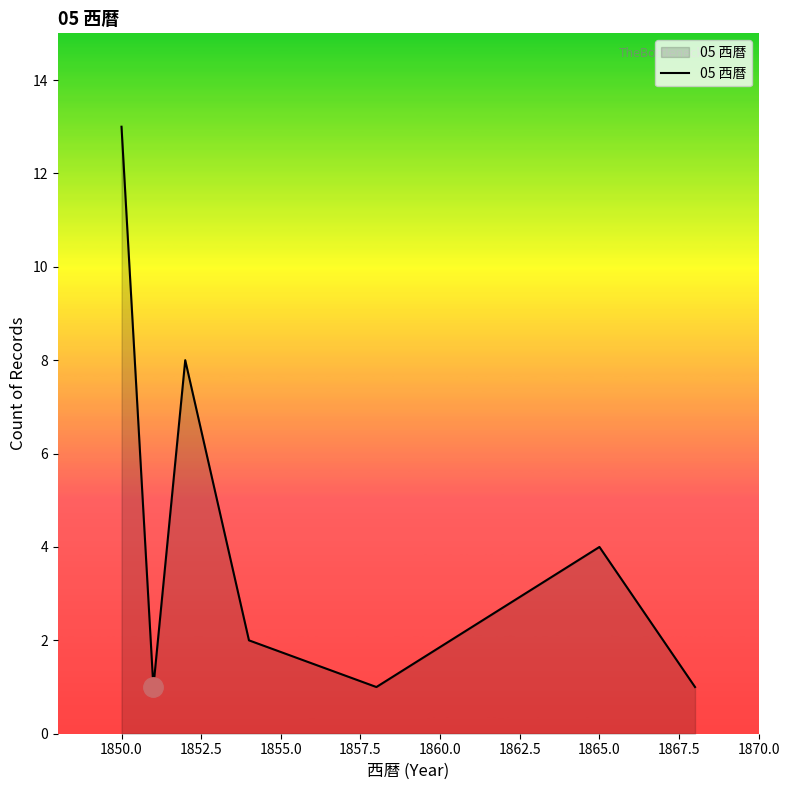

How many interior local peaks (higher than both neighbors) does the data have?

2